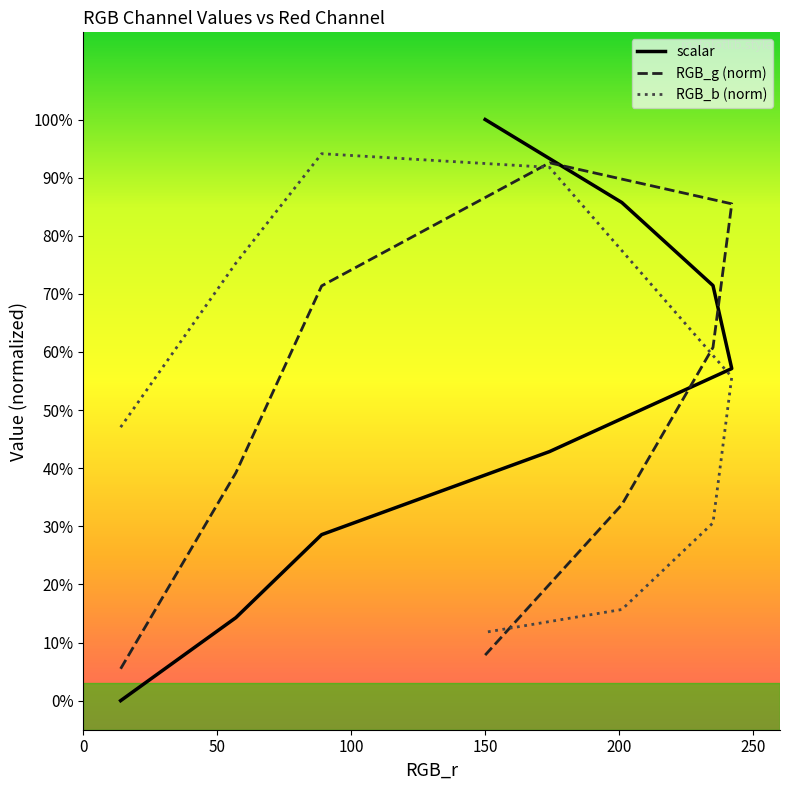

What is the value of the RGB_b (norm) point at the 4th from the left?

0.9